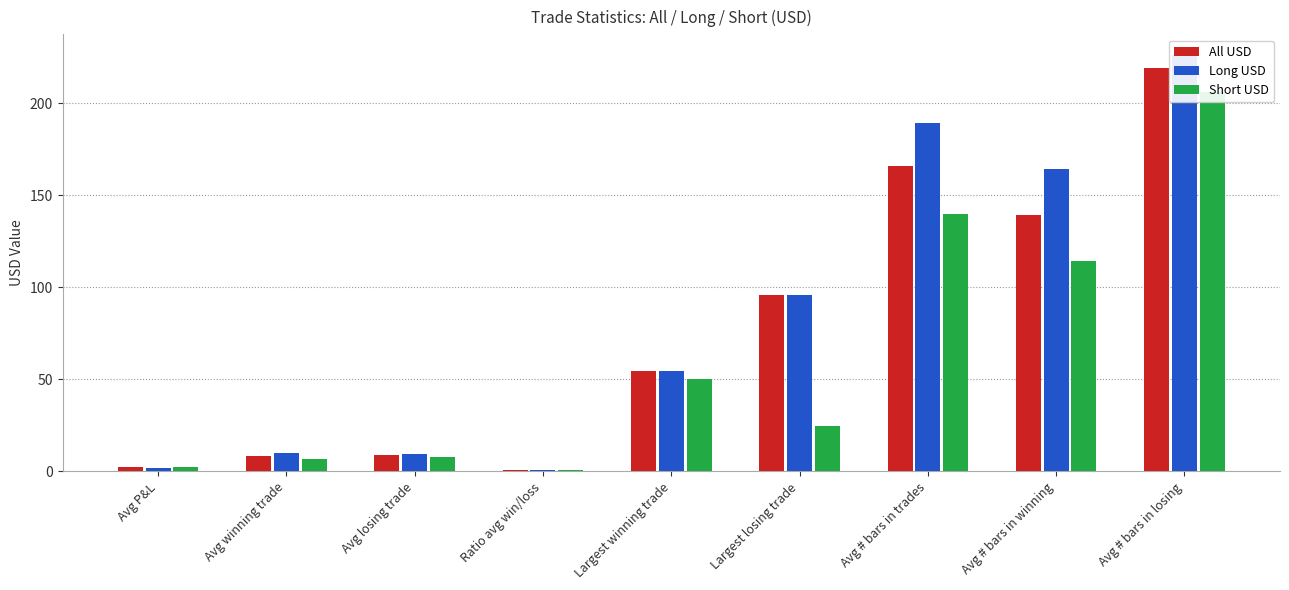

At how many categories does at least one series exceed 175?

2